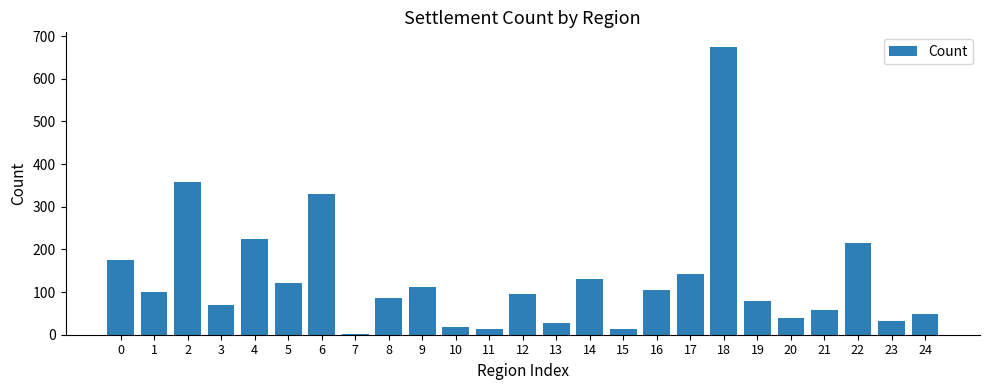

What is the change in value from 10 to 12?

+78